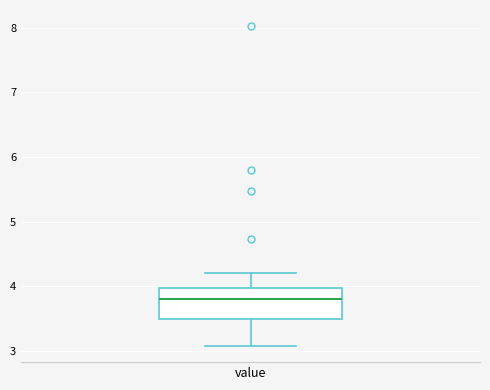

Read this box plot against the y-axis: the position of the median line, the range covered by the box, and the ends of both whiskers. The values are not printed on the chart, so give them approximately, as read against the axis.

median 3.8, box 3.5 to 4.0, whiskers 3.1 to 4.2